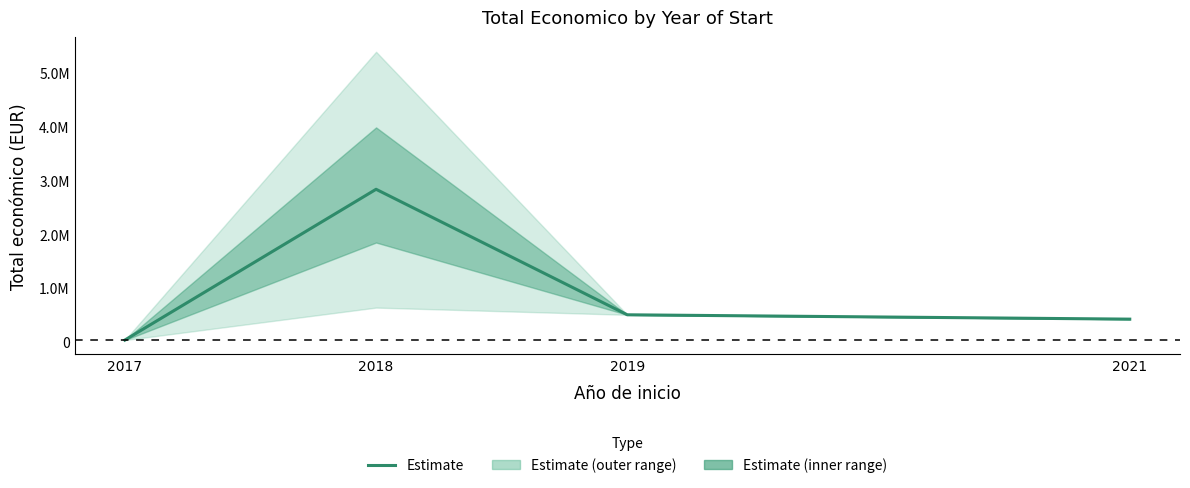

Between 2018 and 2019, which is larger?

2018